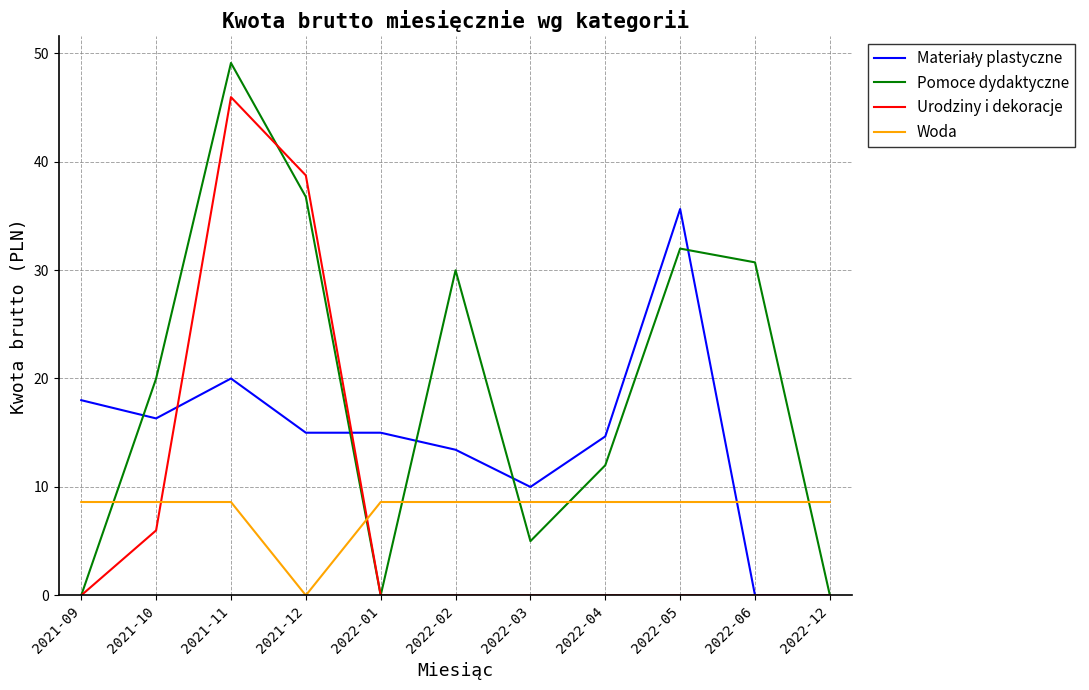

What is the spread (max minus min) of values at 2022-01?

15.0